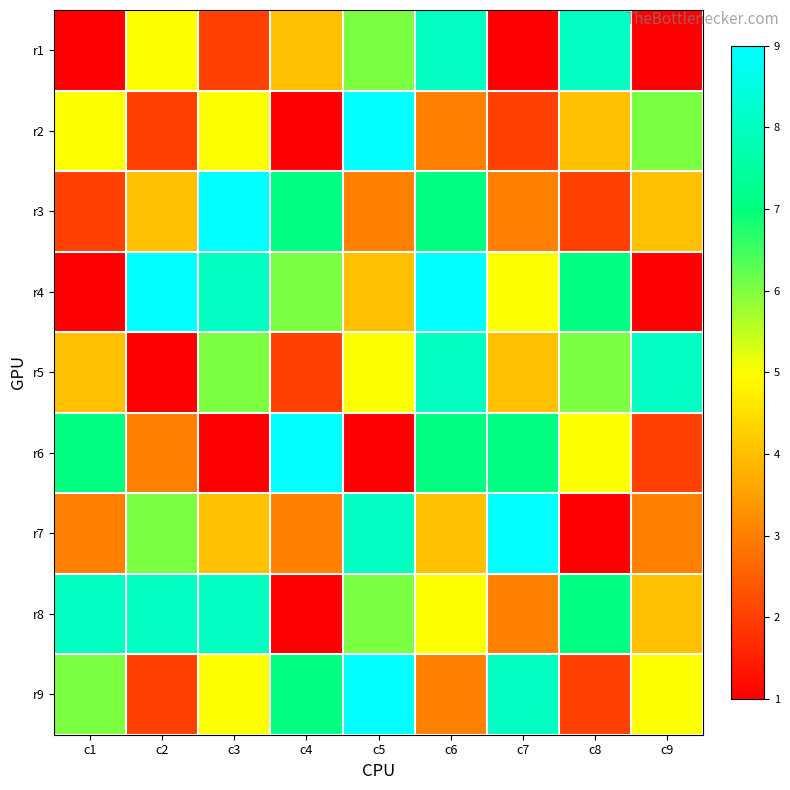

At c4, list the series in order from smallest to largest.

r2, r8, r5, r7, r1, r4, r3, r9, r6